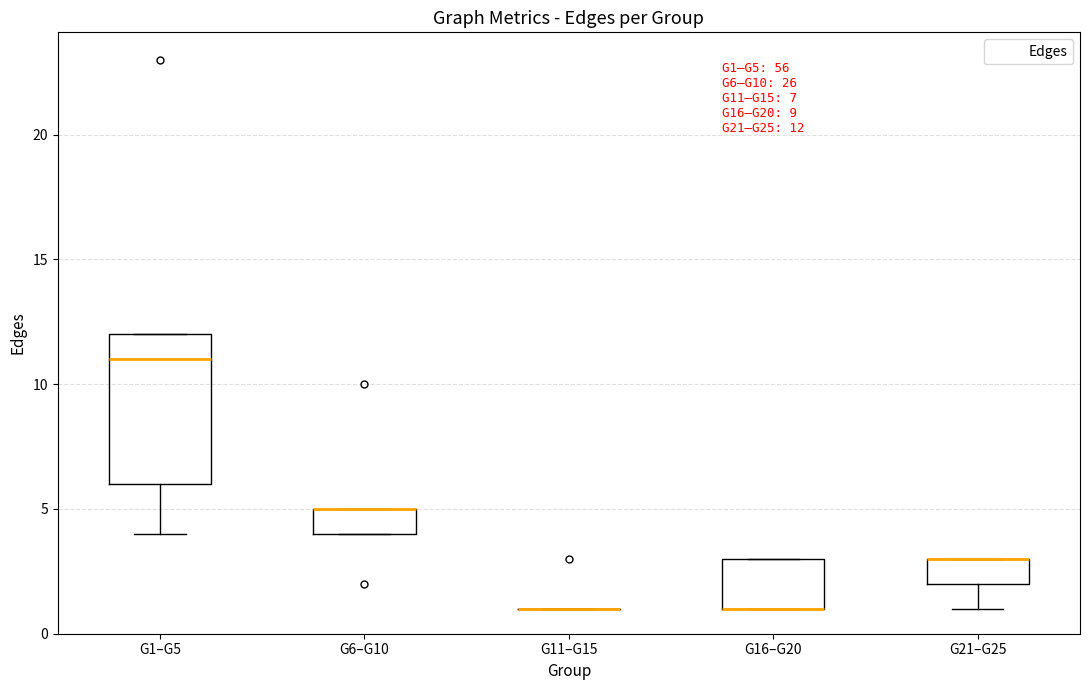

Which box is the tallest, from its lower edge to its upper edge?

G1–G5